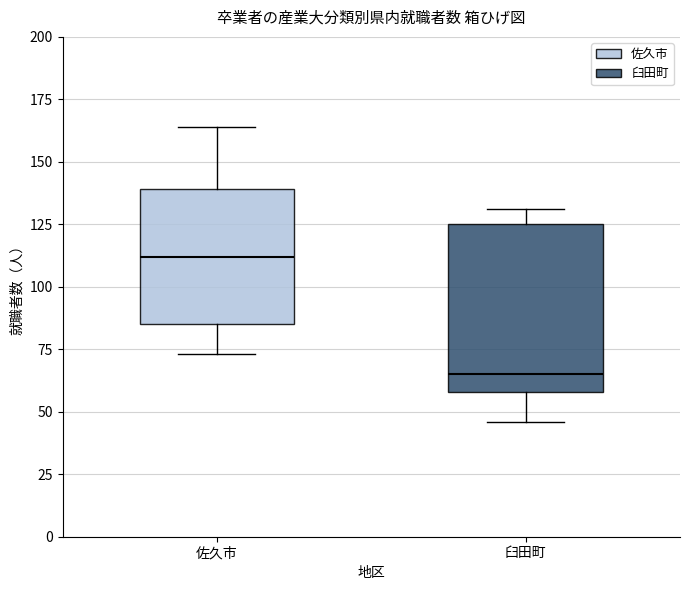

Comparing the boxes themselves (not the whiskers), which one is the tallest?

臼田町